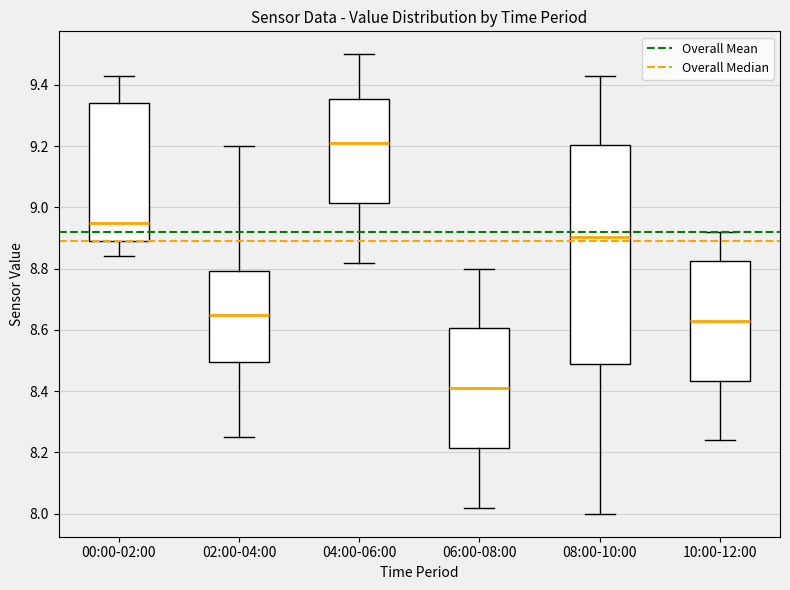

Comparing the boxes themselves (not the whiskers), which one is the tallest?

08:00-10:00